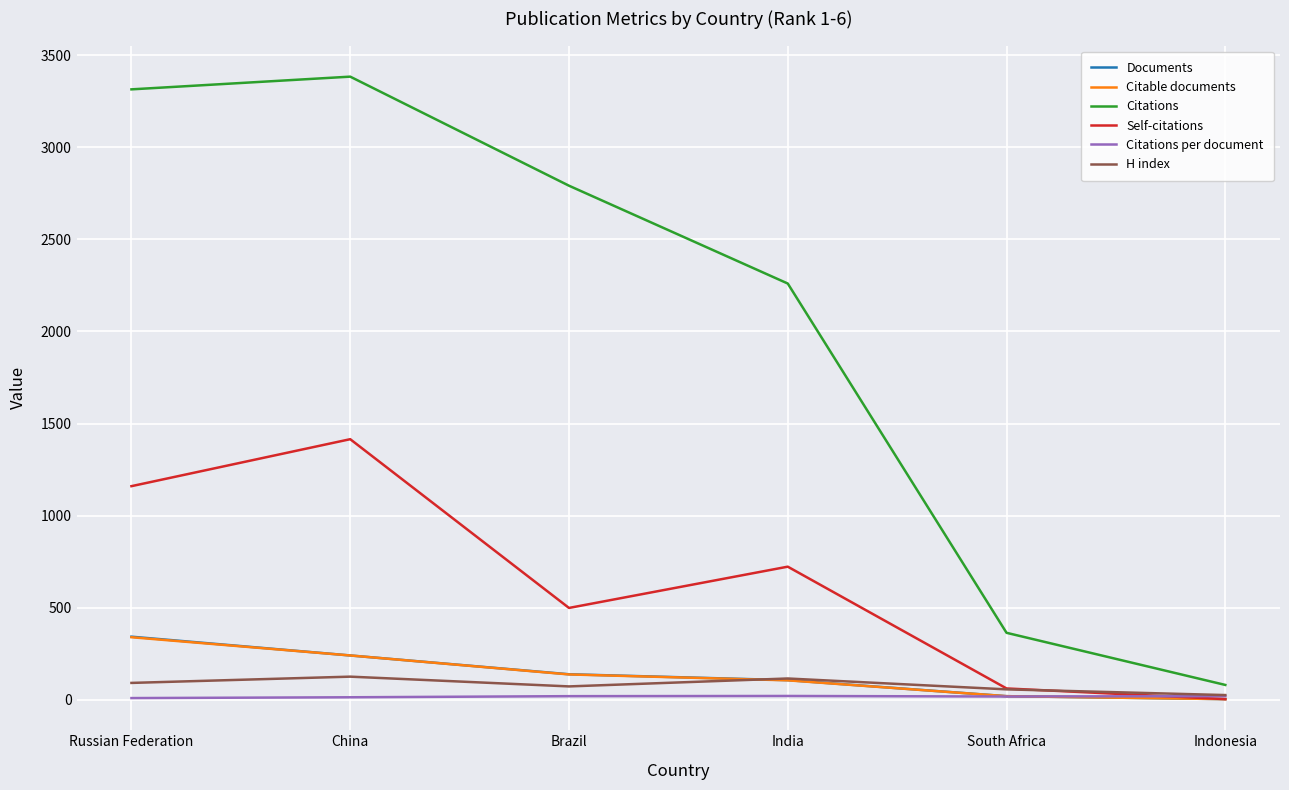

How many lines are shown in the chart?

6